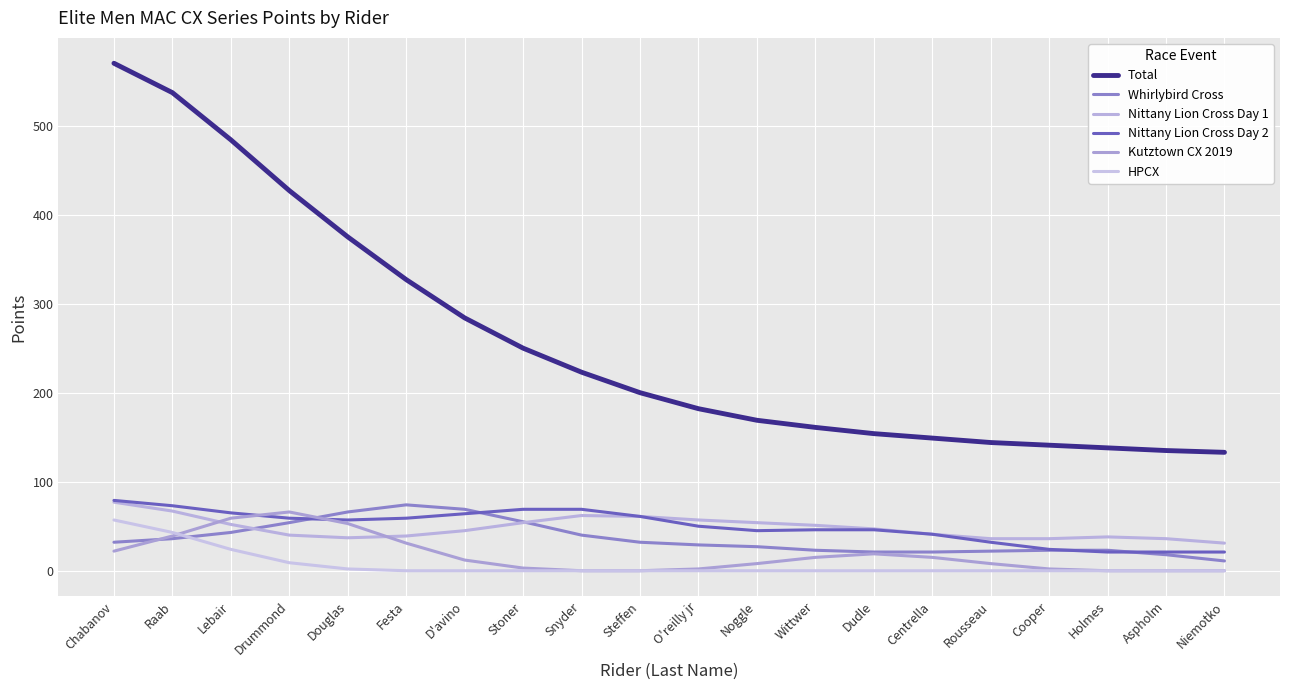

Which series has the largest range (max minus min)?

Total